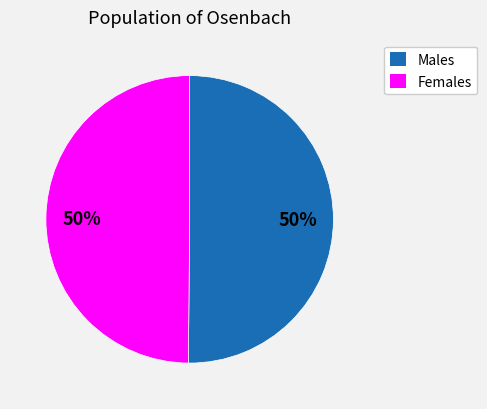

To the nearest percent, what is the average slice percentage?

50%